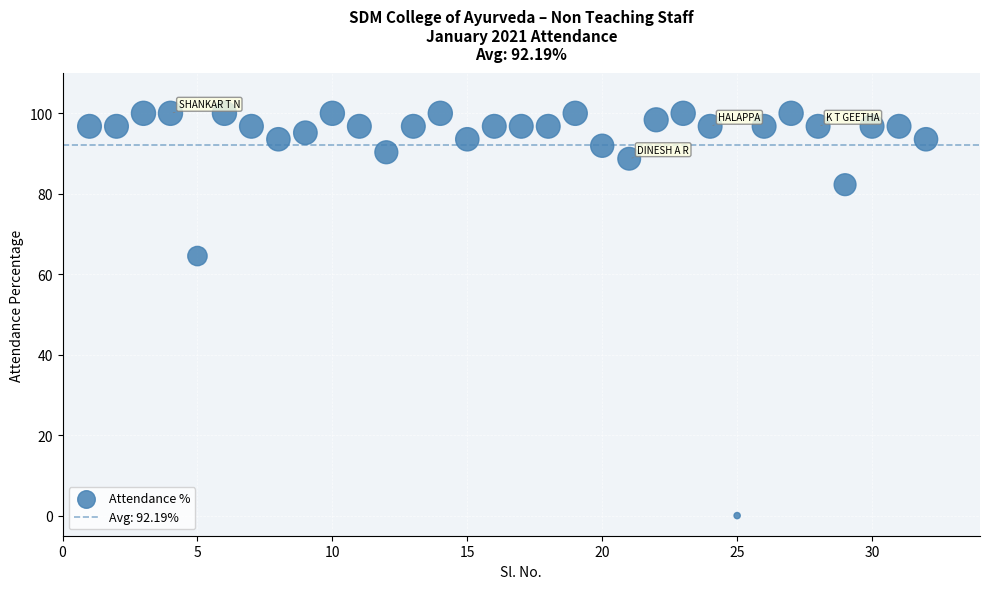

What Y value in the scatter plot is closest to 50?

64.5